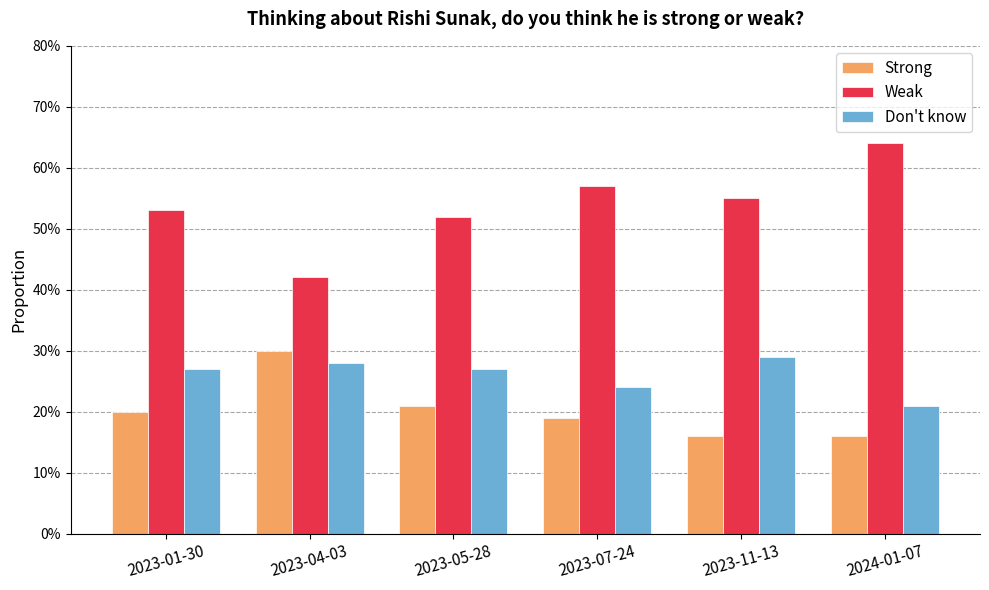

The value of Don't know at 2023-07-24 is 0.2. True or false?

True